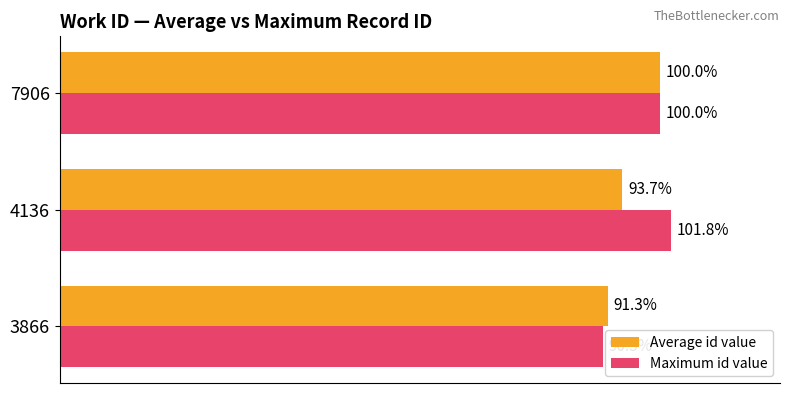

Which series changed the most between 3866 and 7906?

Maximum id value